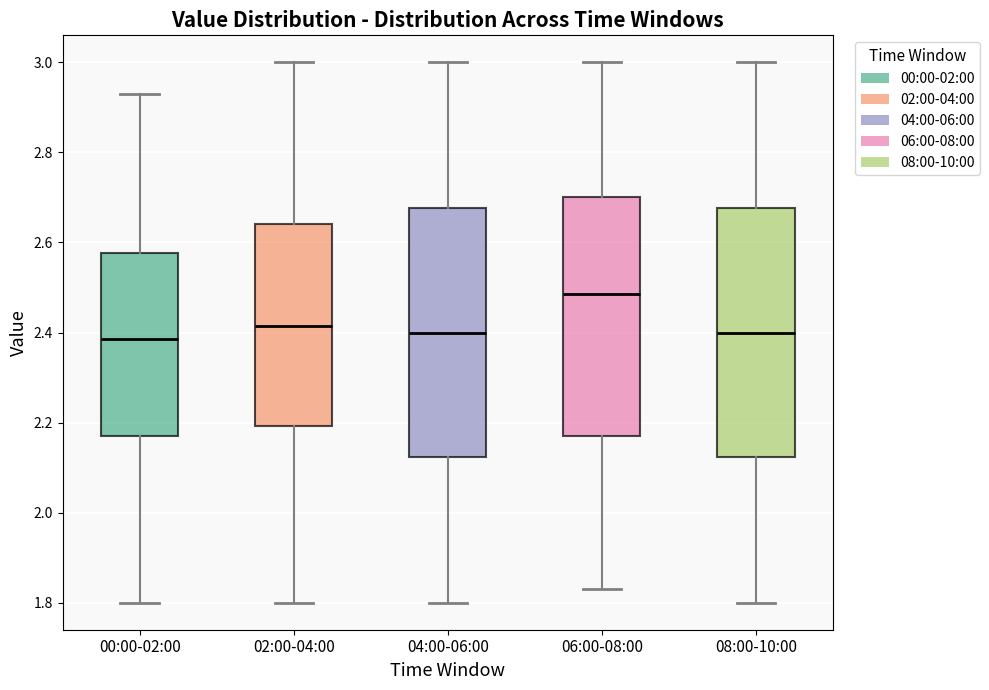

Where is the upper edge of the box for 04:00-06:00 on the y-axis? The values are not printed on the chart, so give them approximately, as read against the axis.

2.68